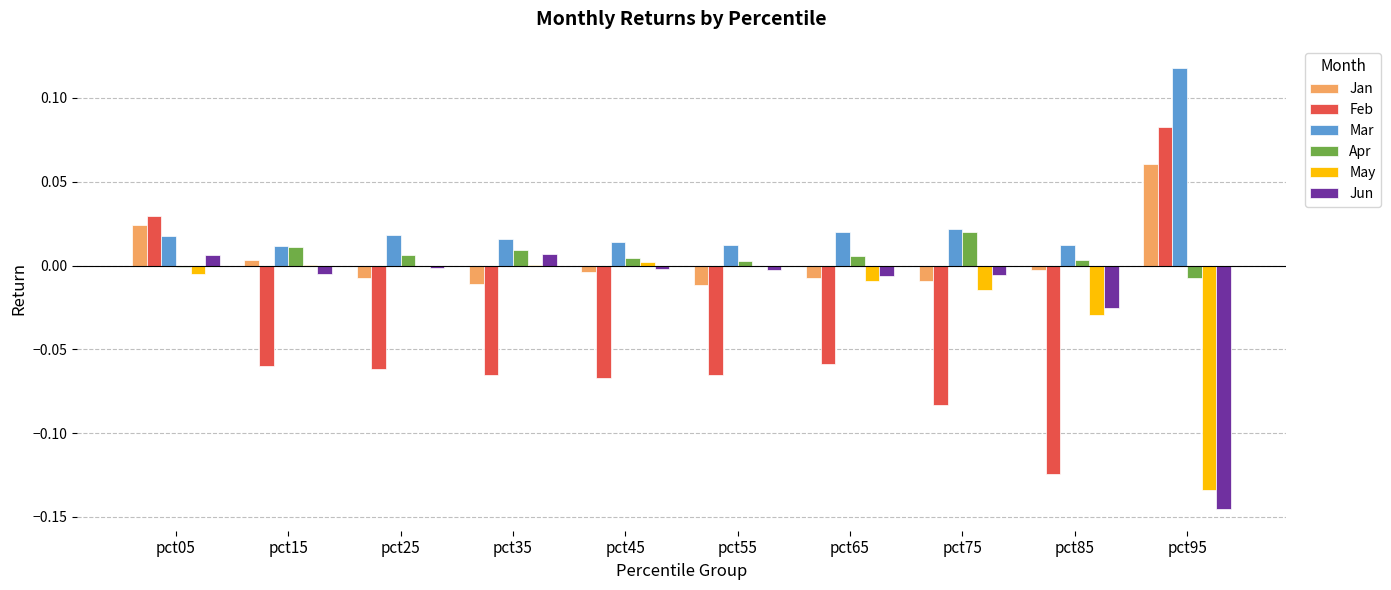

Are the bars grouped side by side (vs. stacked)?

Yes